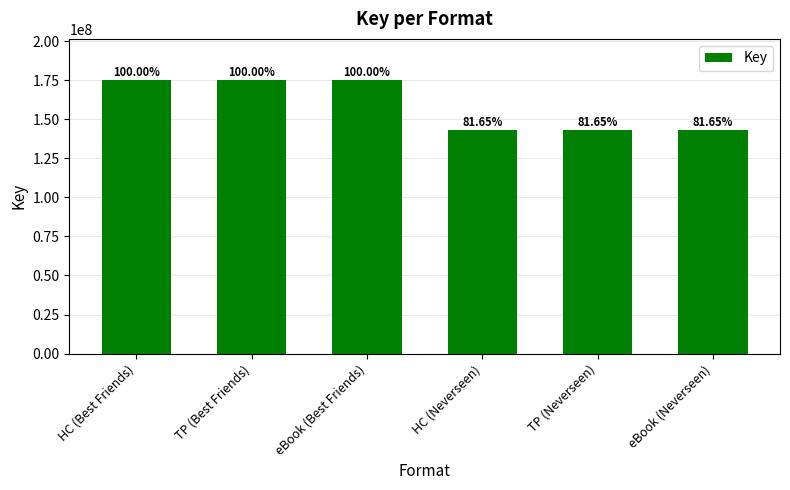

Reading left to right, extract all data points from this chart.

HC (Best Friends)=175088732	TP (Best Friends)=175088732	eBook (Best Friends)=175088732	HC (Neverseen)=142966297	TP (Neverseen)=142966297	eBook (Neverseen)=142966297